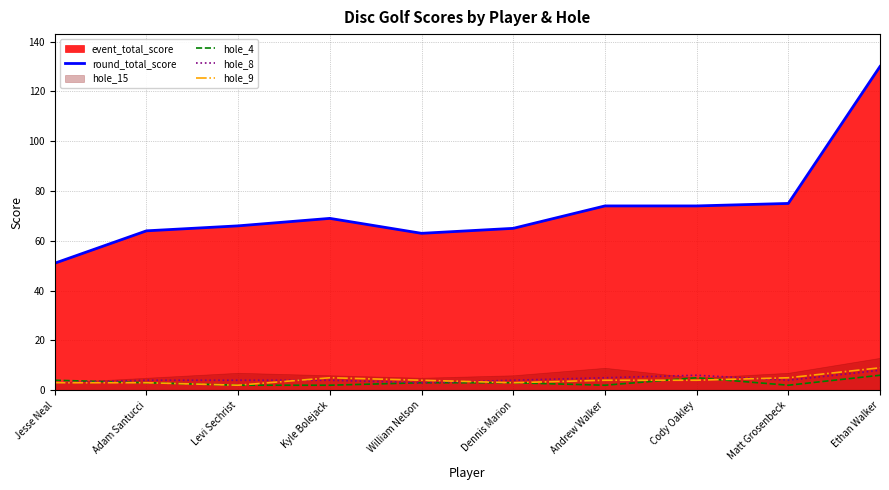

What is the sum of the hole_4 values at Andrew Walker and William Nelson?

5